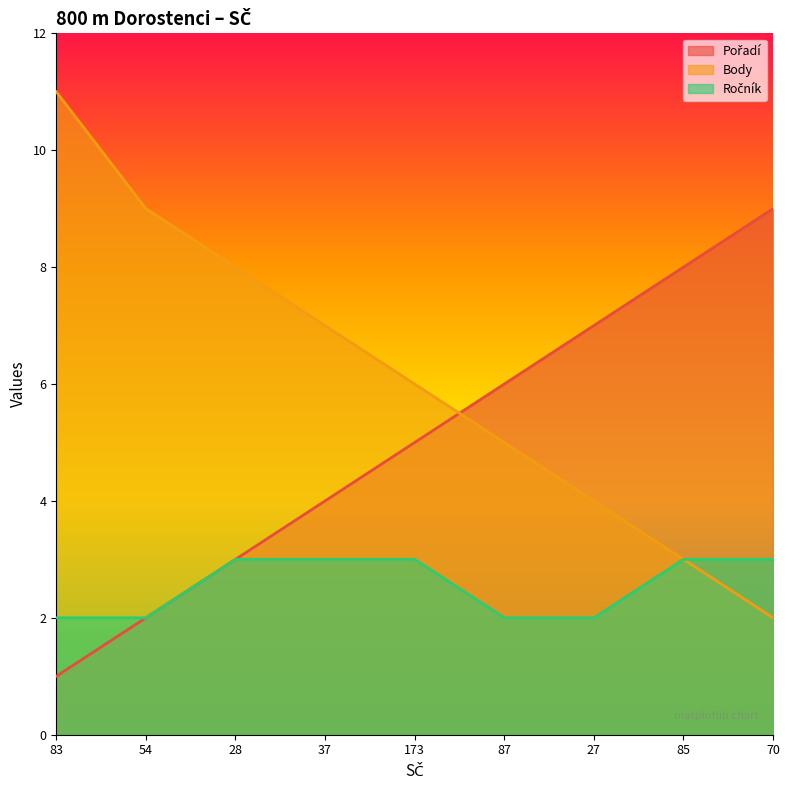

What is the spread (max minus min) of values at 85?

5